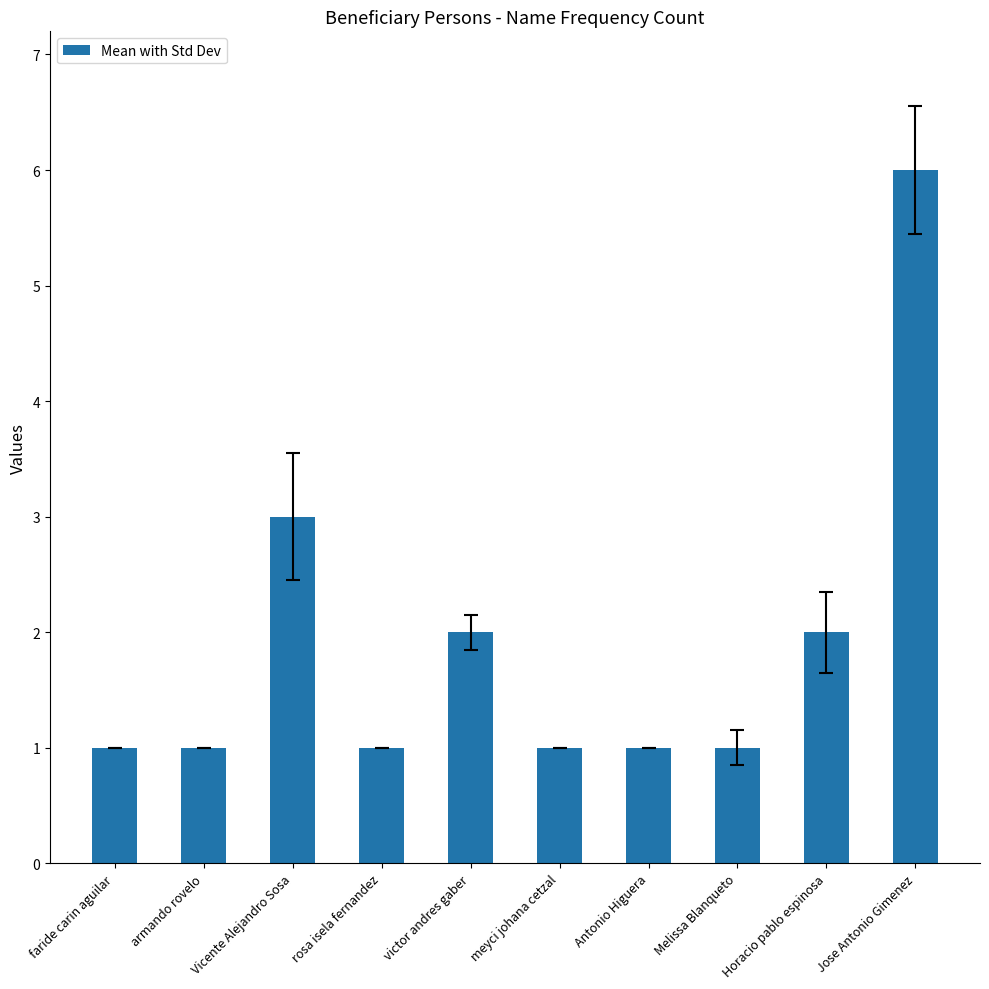

What is the label of the 5th bar from the left?

victor andres gaber